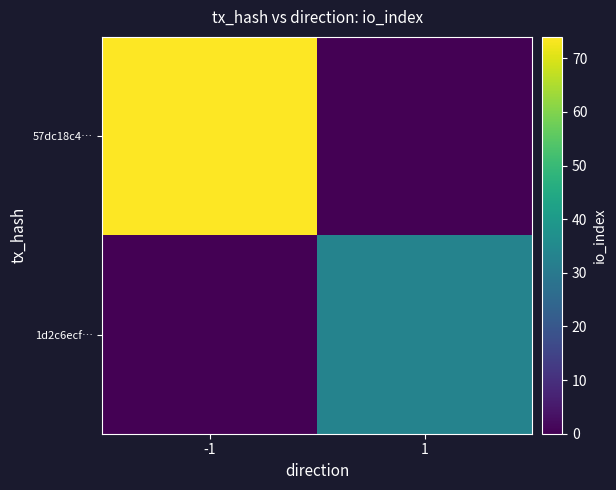

Reading right to left, list all the values displayed in this chart.

57dc18c4…: 1=0	-1=74
1d2c6ecf…: 1=33	-1=0